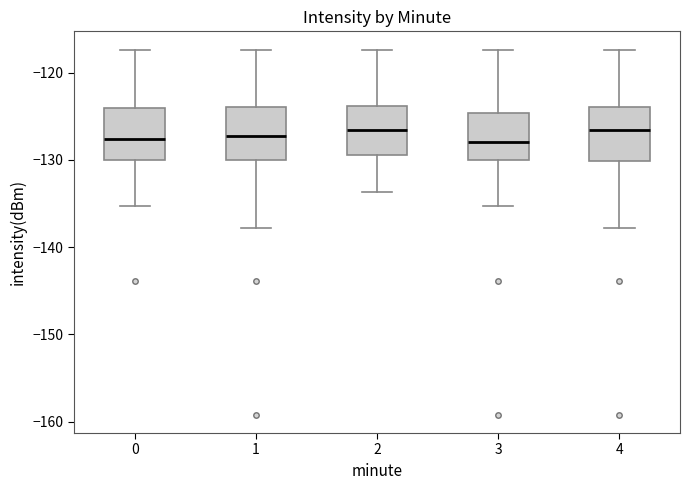

Where is the lower edge of the box at x = 2 on the y-axis? The values are not printed on the chart, so give them approximately, as read against the axis.

-129